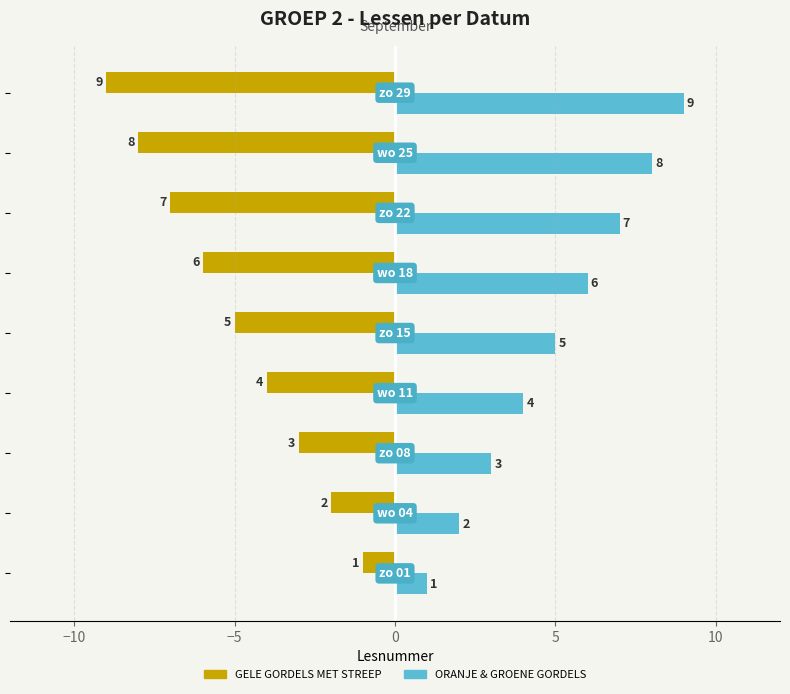

How many data points in GELE GORDELS MET STREEP are above -5?

4